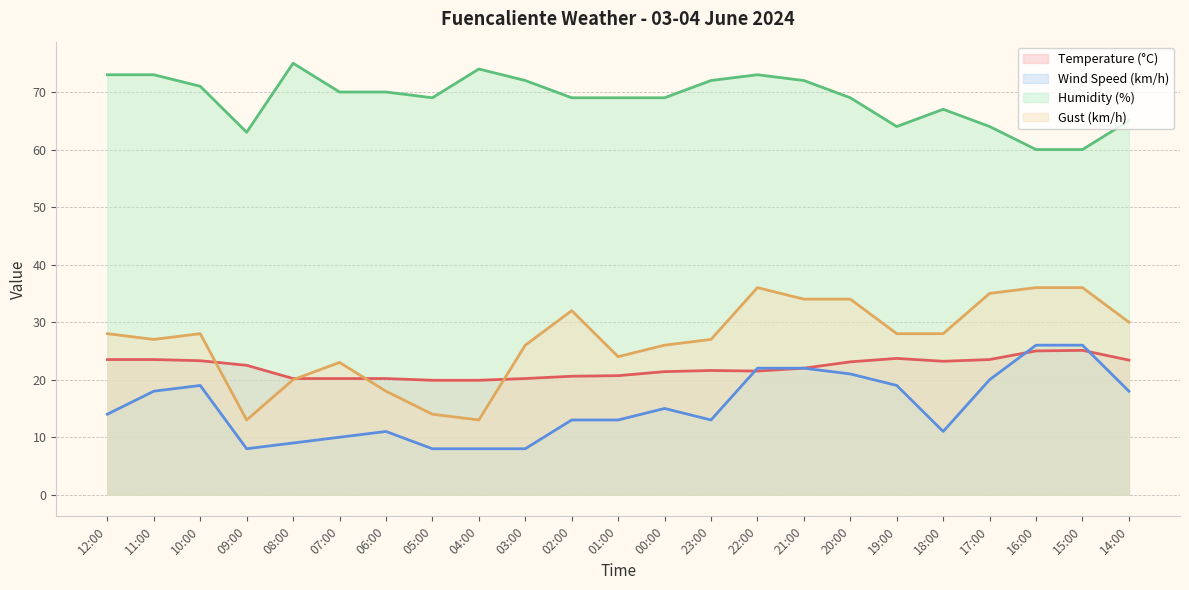

Is it true that Wind Speed (km/h) equals 32.8 at 22:00?

False